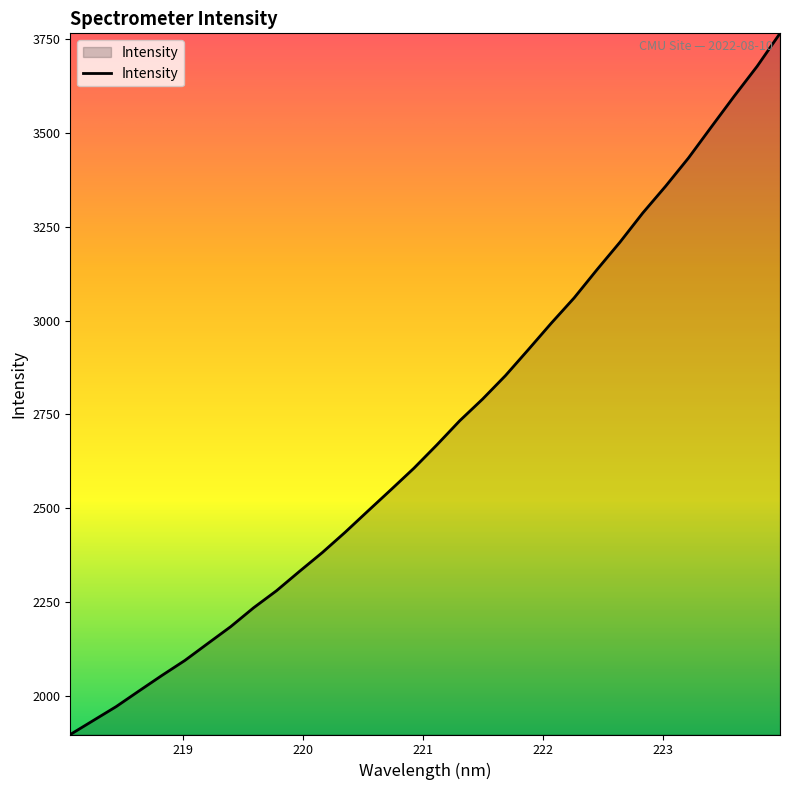

How many distinct data groups are displayed?

1